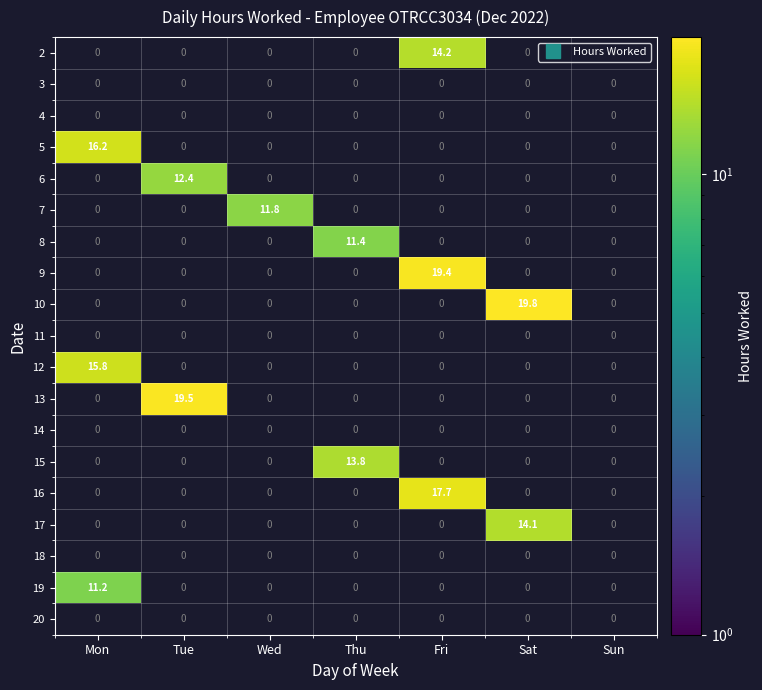

Which has a higher value, Sun or Tue?

Tue